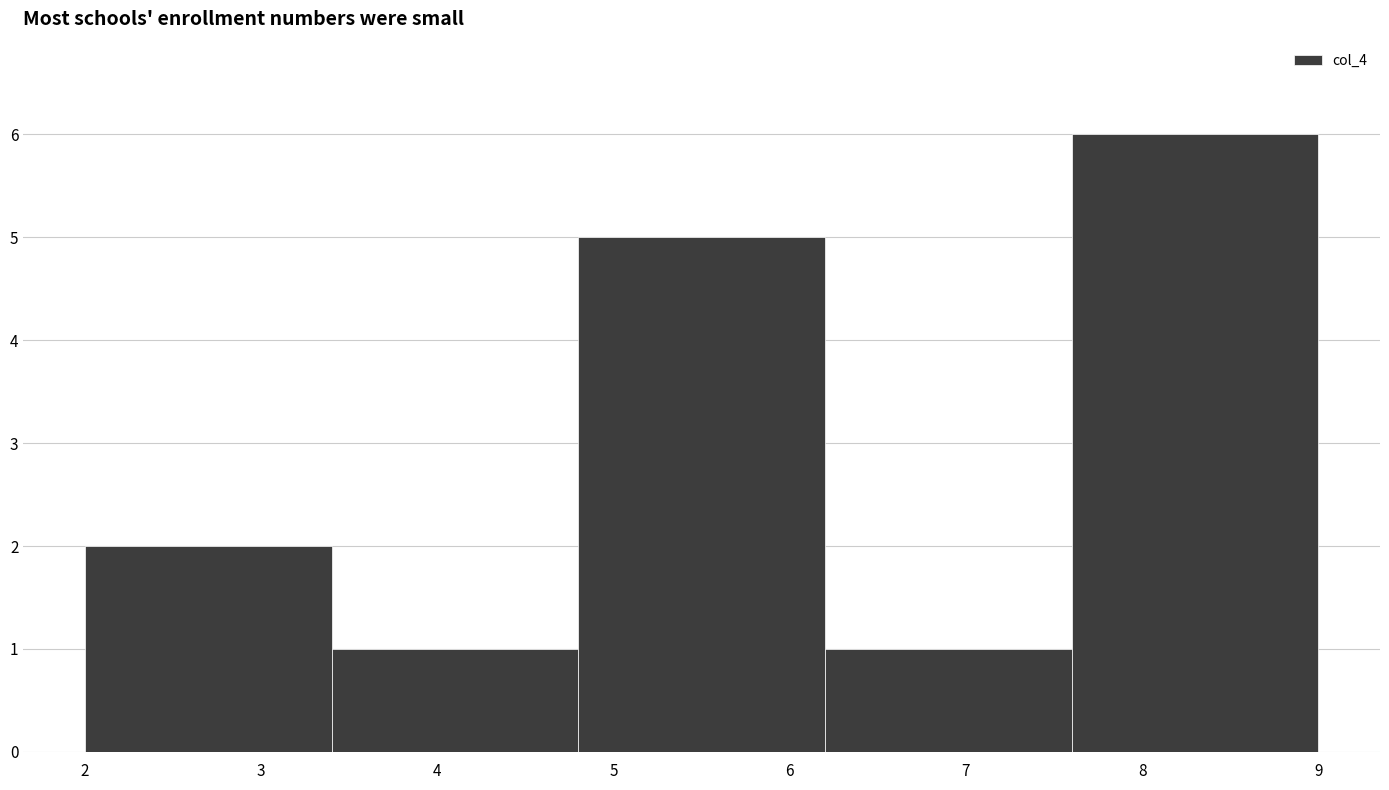

Reading left to right, transcribe this chart: for each bar, give the range it covers on the x-axis and its height. The values are not printed on the chart, so give them approximately, as read against the axis.

2.0 to 3.4: 2
3.4 to 4.8: 1
4.8 to 6.2: 5
6.2 to 7.6: 1
7.6 to 9.0: 6